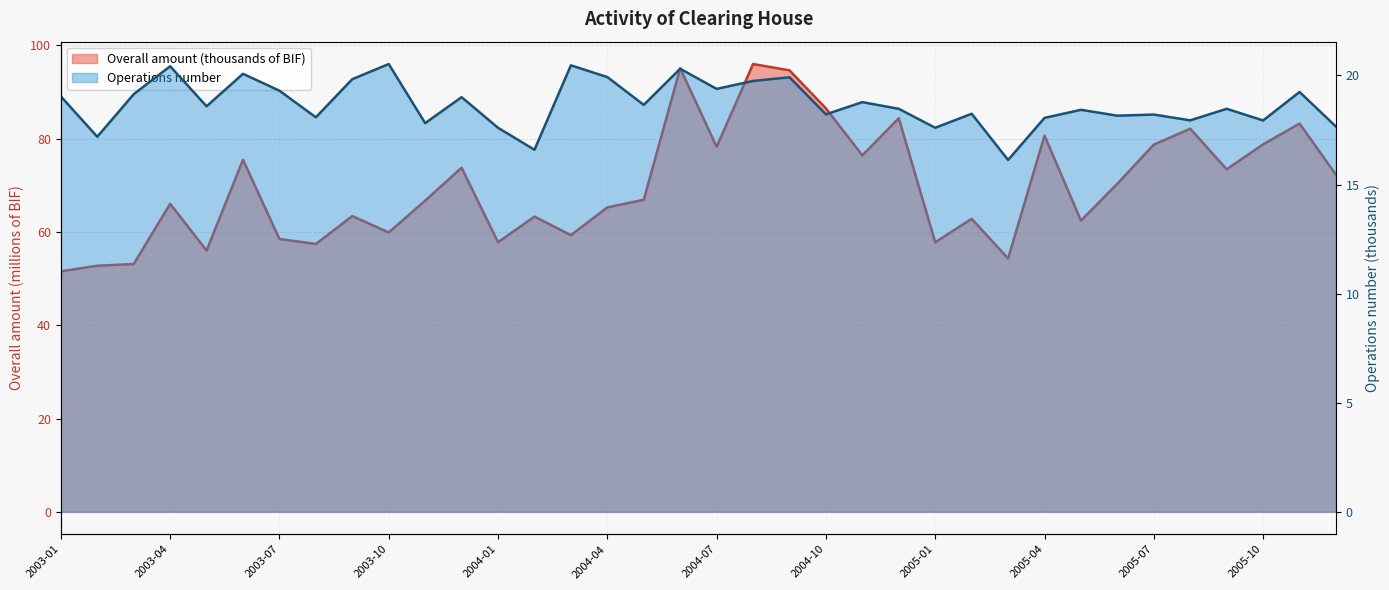

How many data points does each series have?

36